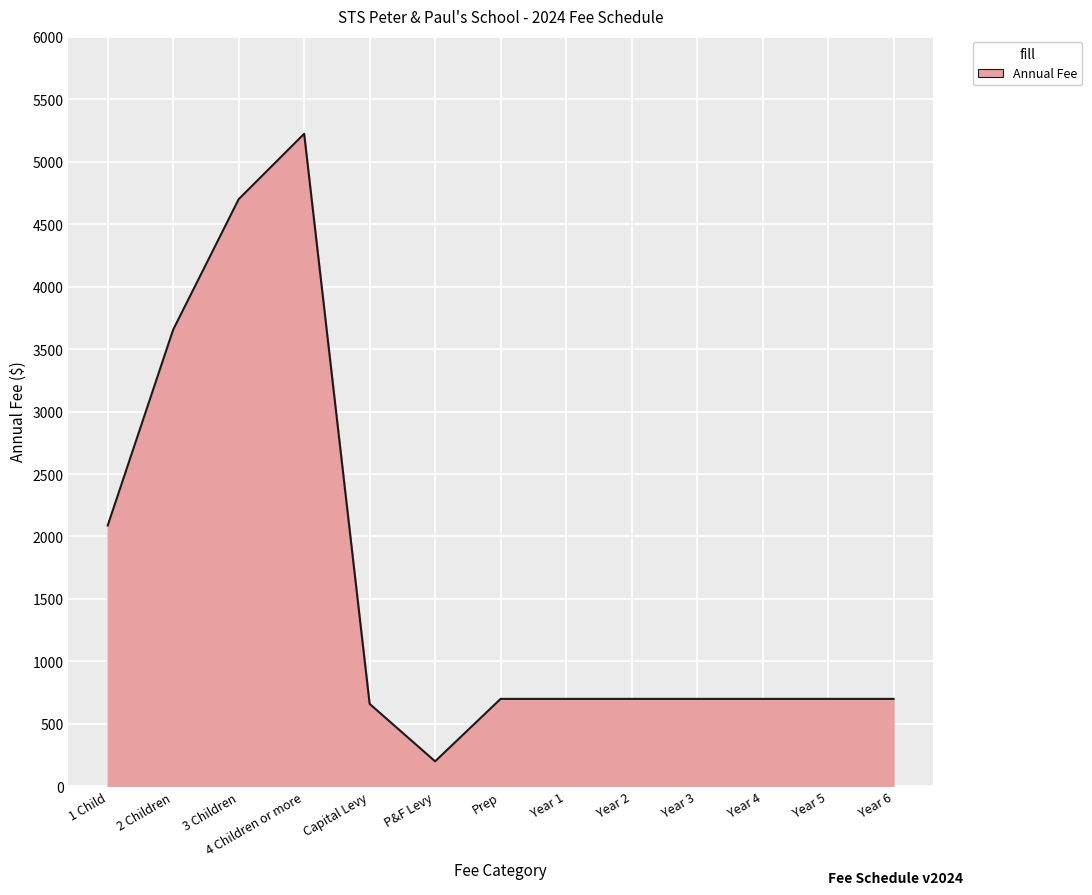

Is it true that the value at P&F Levy is 200?

True